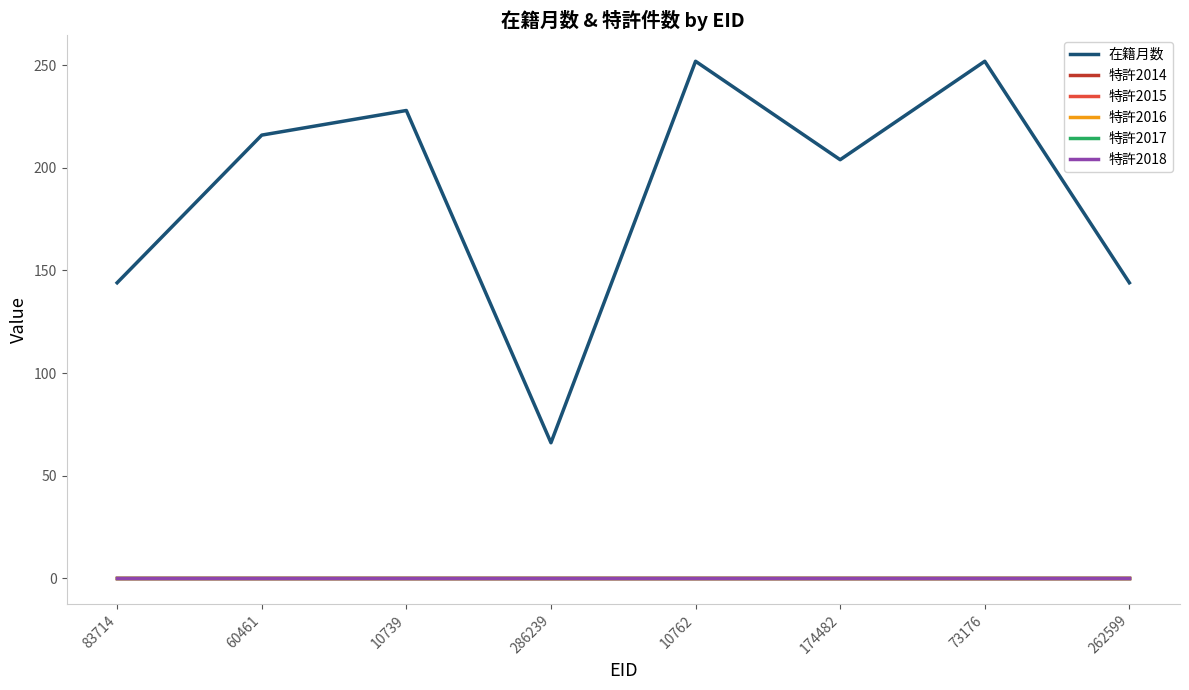

True or false: 特許2017 and 特許2018 intersect in this chart.

False